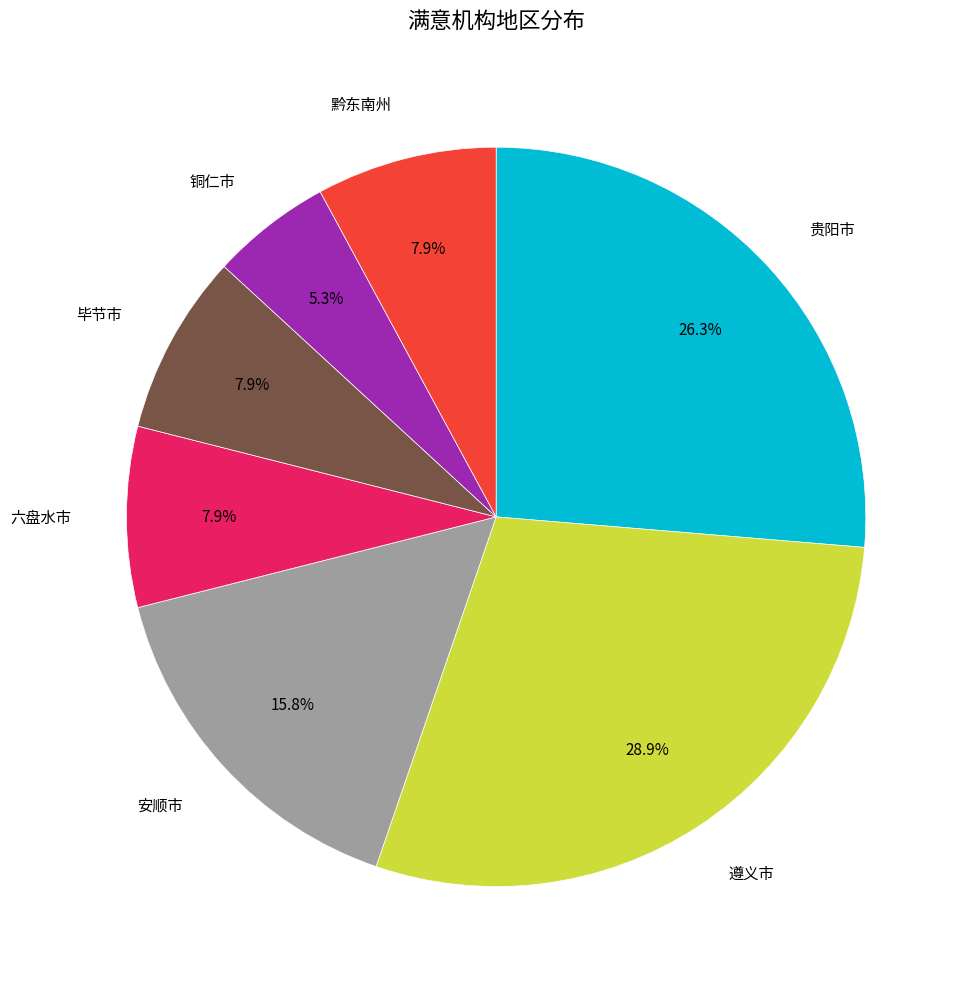

Is there a majority slice in this chart?

No